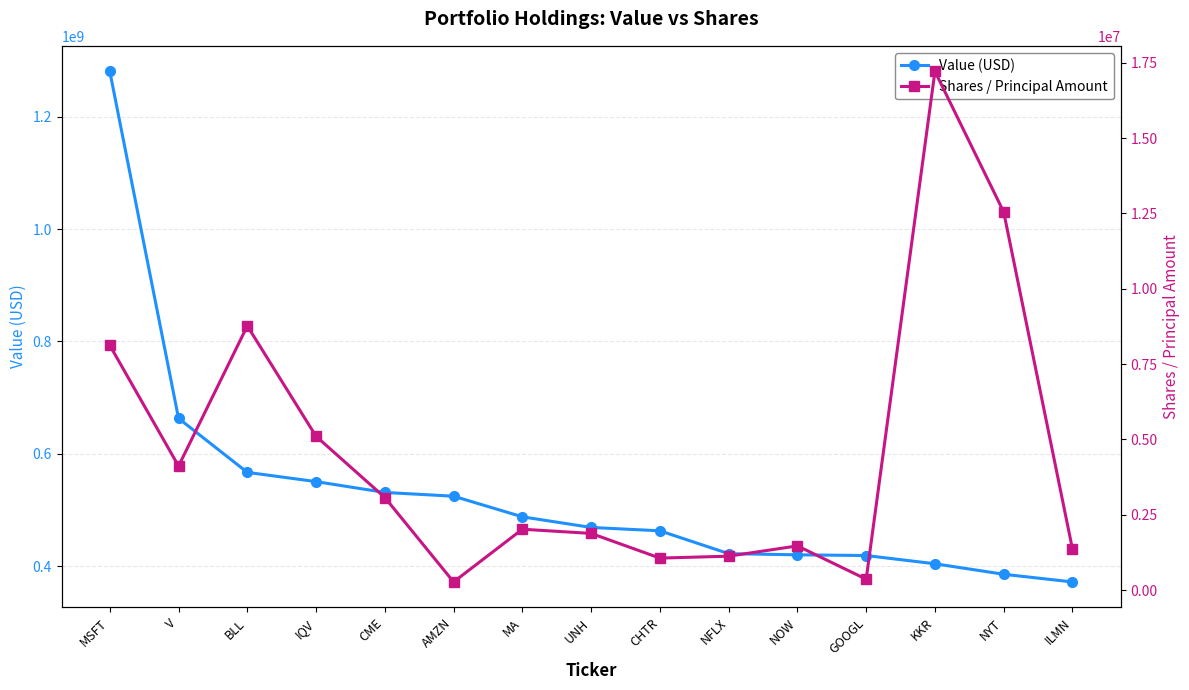

True or false: Shares / Principal Amount has more than 0 points higher than both neighbors.

True